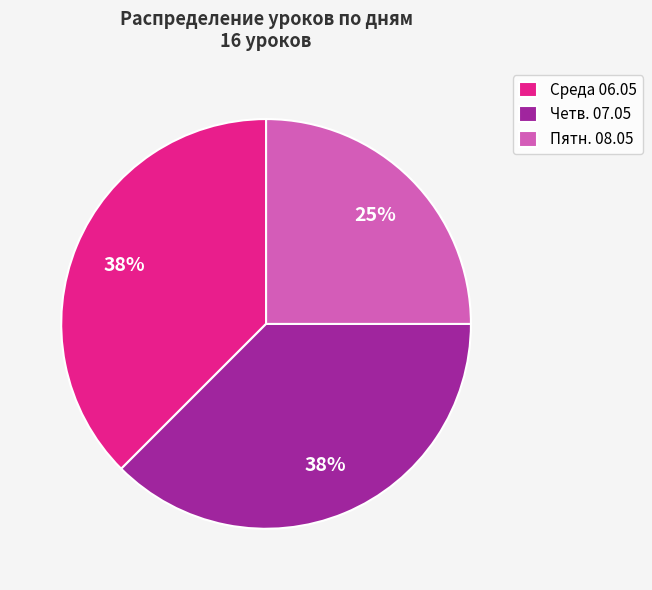

Is the sum of Среда 06.05 and Пятн. 08.05 greater than half?

Yes